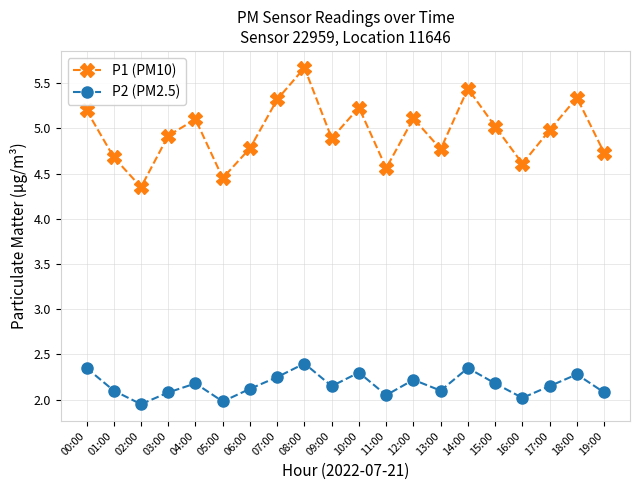

What is the sum of the P2 (PM2.5) values at 02:00 and 05:00?

3.9